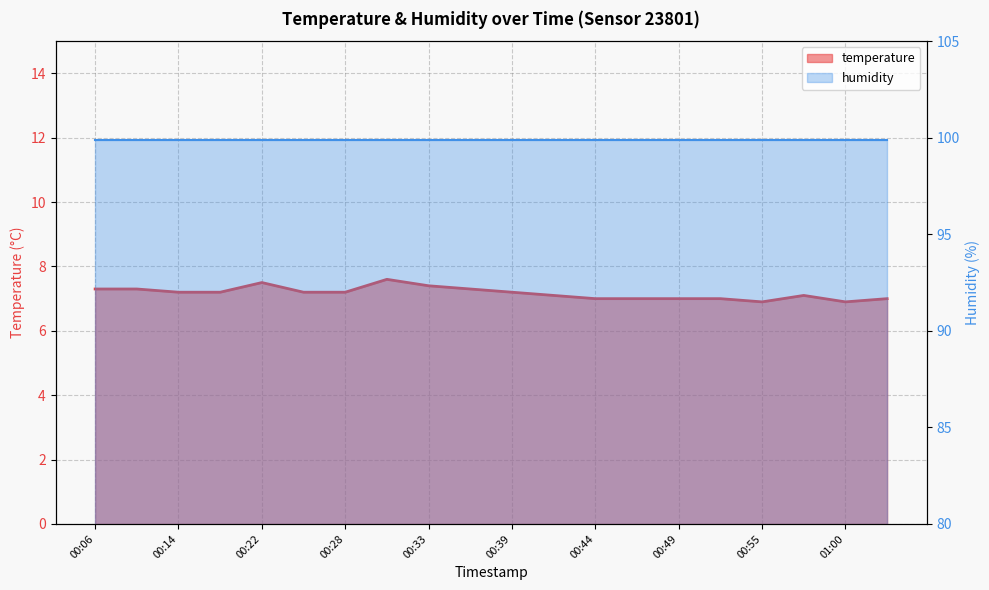

Reading left to right, list all the values displayed in this chart.

00:06=7.3	00:11=7.3	00:14=7.2	00:19=7.2	00:22=7.5	00:25=7.2	00:28=7.2	00:30=7.6	00:33=7.4	00:36=7.3	00:39=7.2	00:41=7.1	00:44=7.0	00:47=7.0	00:49=7.0	00:52=7.0	00:55=6.9	00:58=7.1	01:00=6.9	01:03=7.0